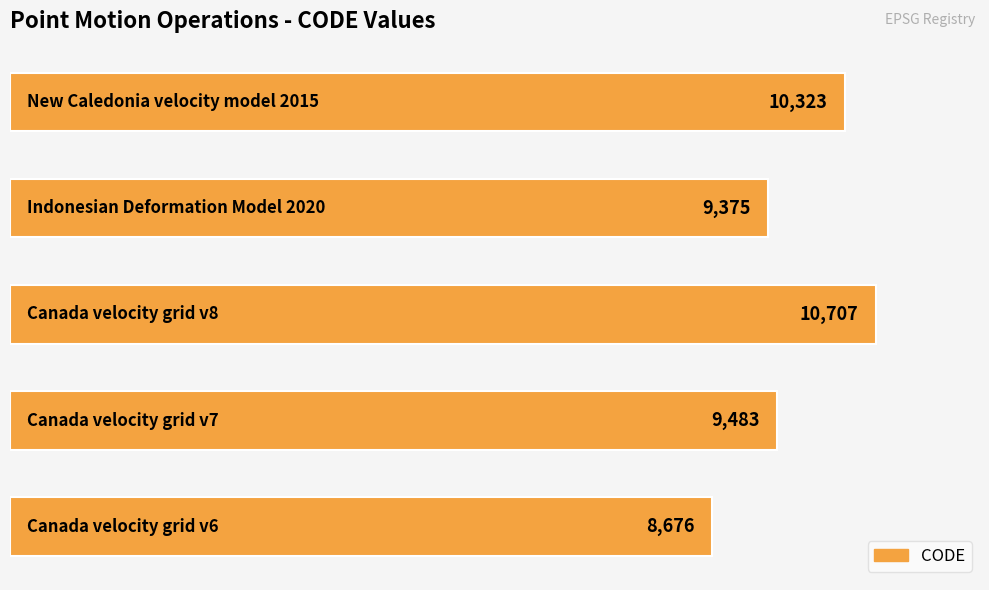

What is the maximum value shown in the chart?

10707